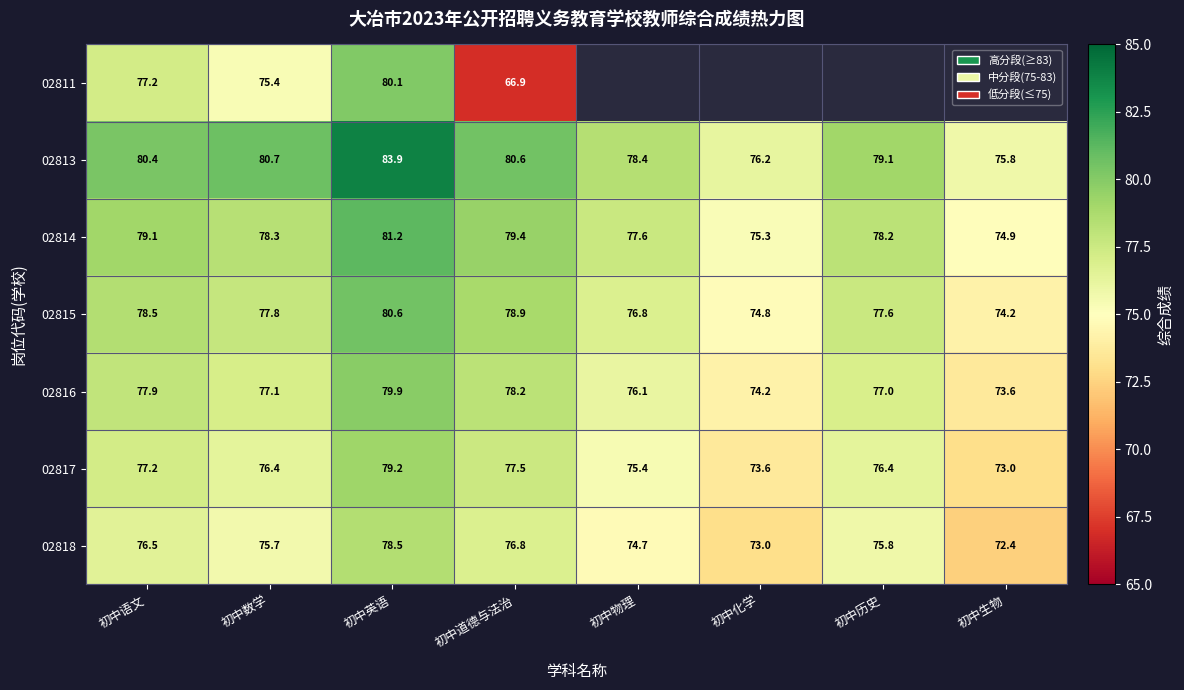

Rank the categories by 02815 value from lowest to highest.

初中生物, 初中化学, 初中物理, 初中历史, 初中数学, 初中语文, 初中道德与法治, 初中英语